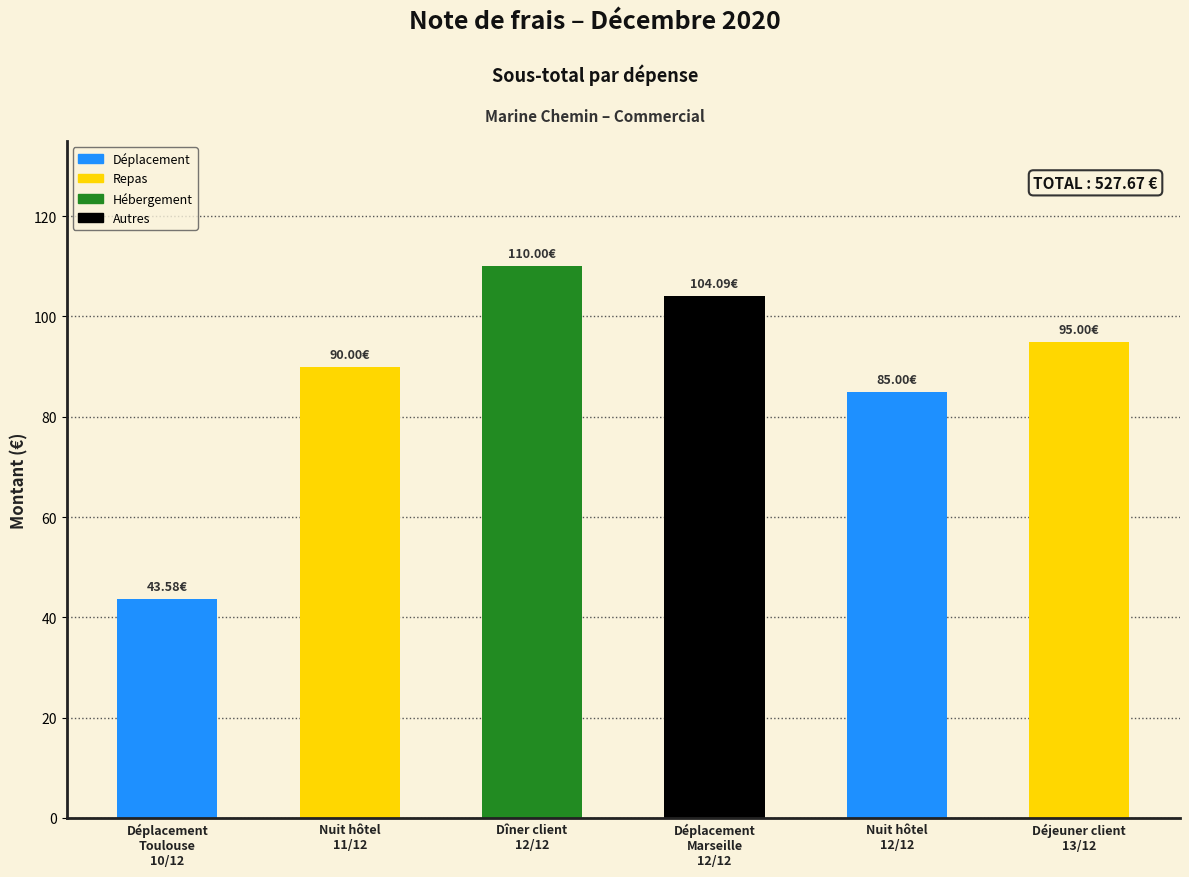

Are the bars horizontal?

No